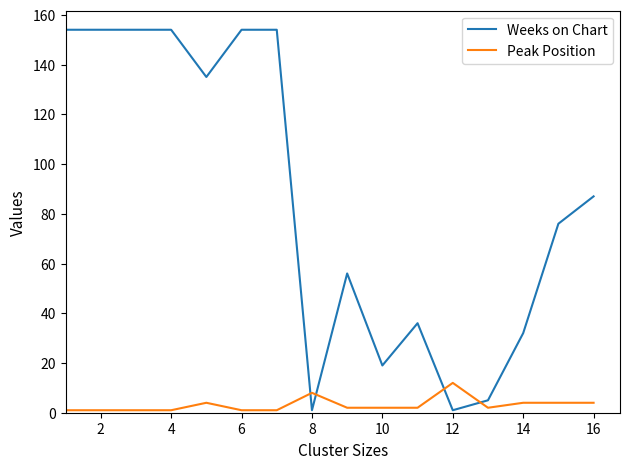

How many intersections are there between Weeks on Chart and Peak Position?

4